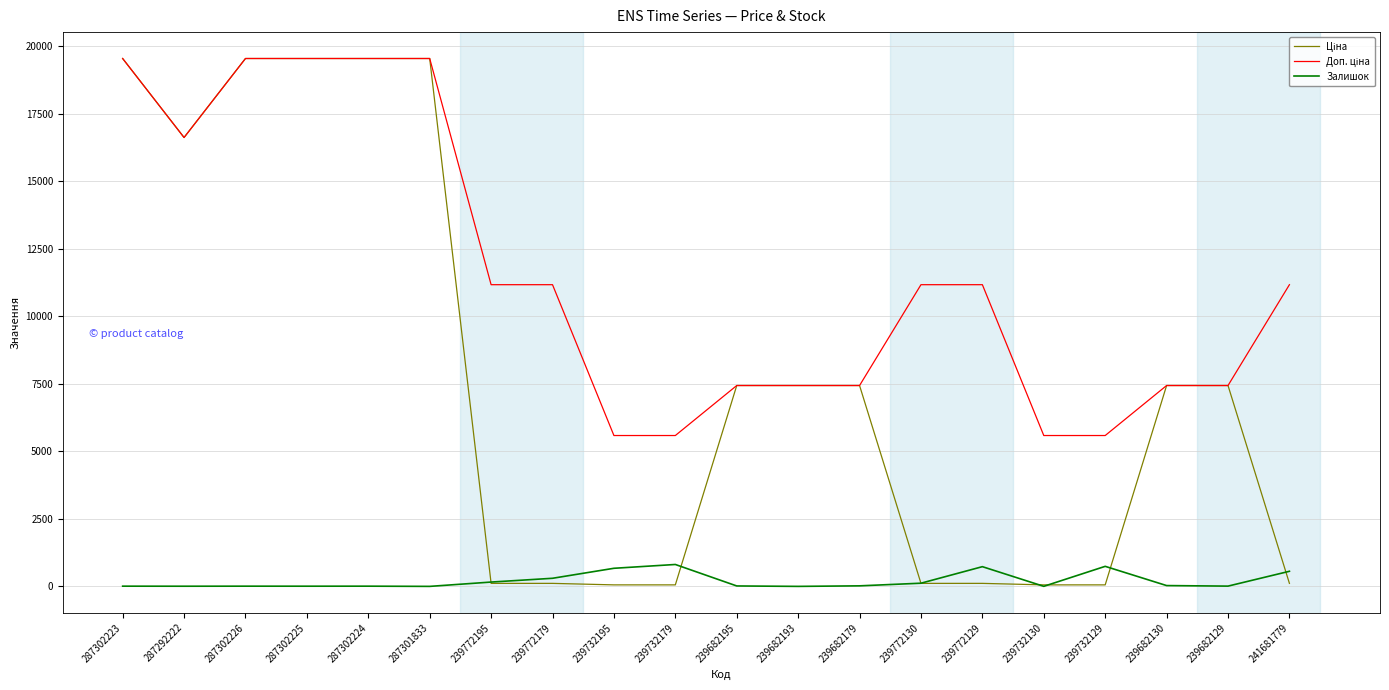

What is the total value across all series at 239682193?

14872.3